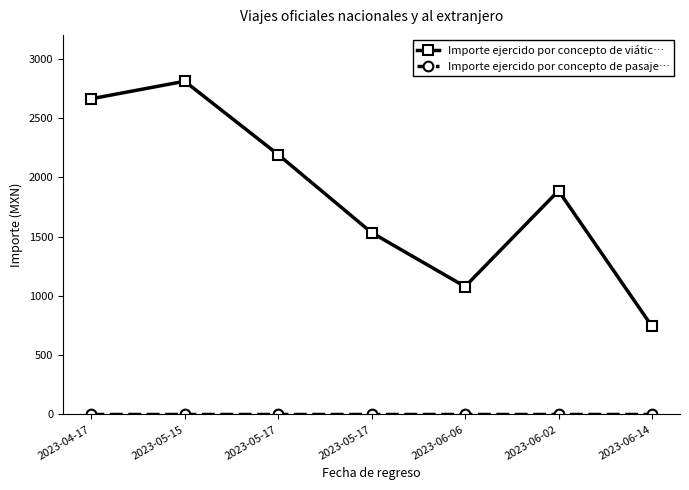

Reading left to right, list all the values displayed in this chart.

Importe ejercido por concepto de viátic…: 2023-04-17=2661.4	2023-05-15=2809.0	2023-05-17=2191.0	2023-05-17=1532.8	2023-06-06=1078.0	2023-06-02=1886.0	2023-06-14=743.0
Importe ejercido por concepto de pasaje…: 2023-04-17=0.0	2023-05-15=0.0	2023-05-17=0.0	2023-05-17=0.0	2023-06-06=0.0	2023-06-02=0.0	2023-06-14=0.0